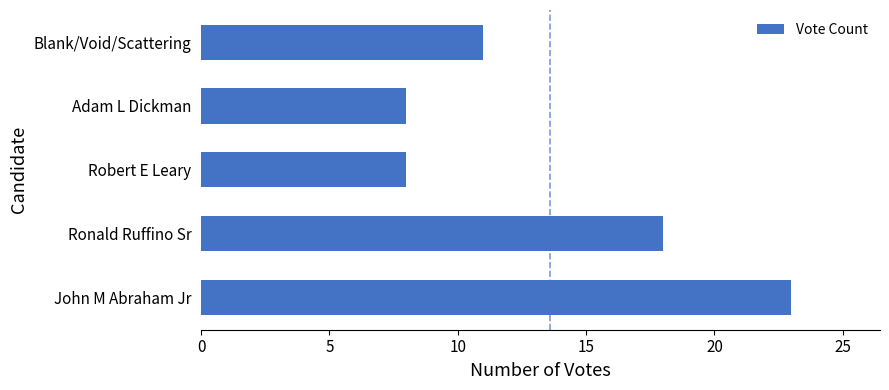

Does the chart contain stacked bars?

No